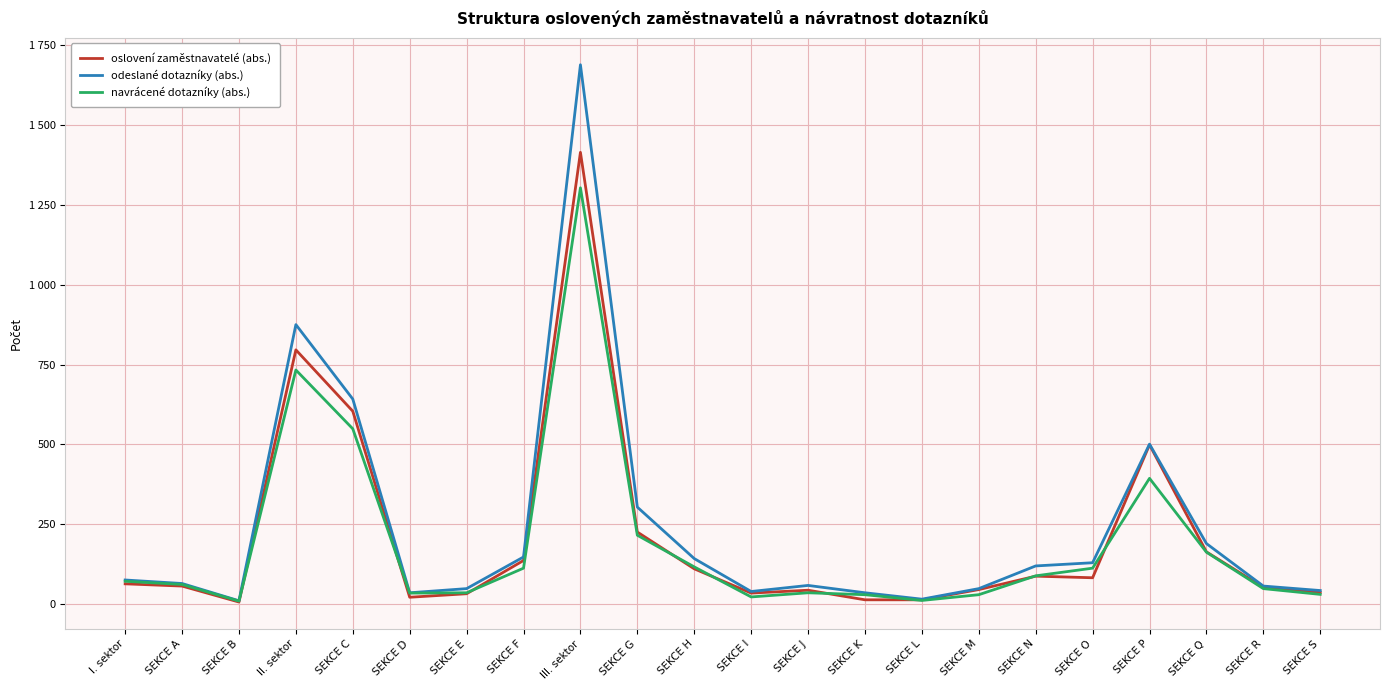

Where does the navrácené dotazníky (abs.) series first go above 72?

II. sektor